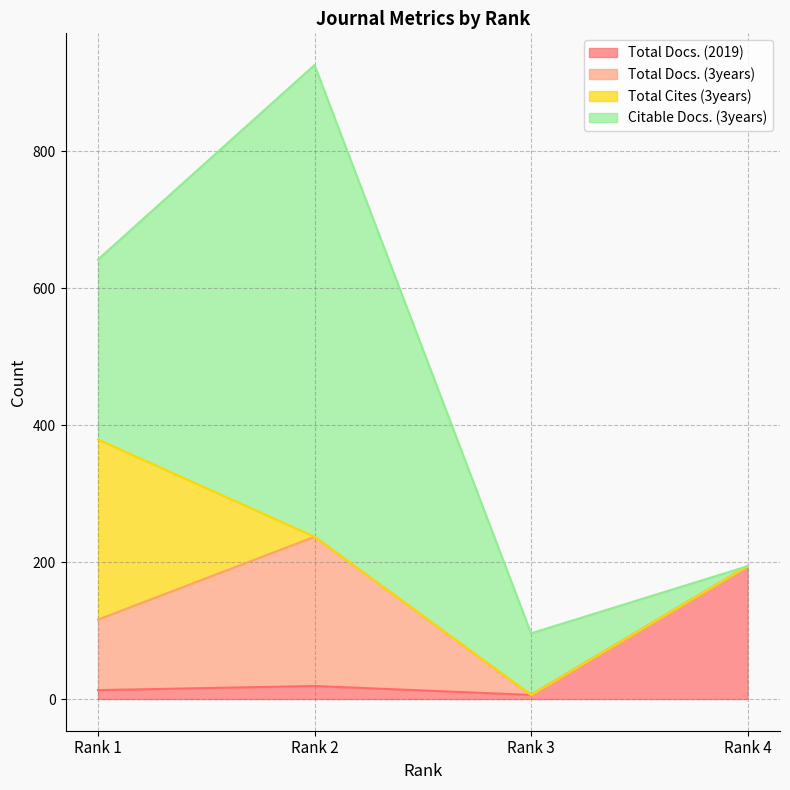

Does the chart have visible grid lines?

Yes